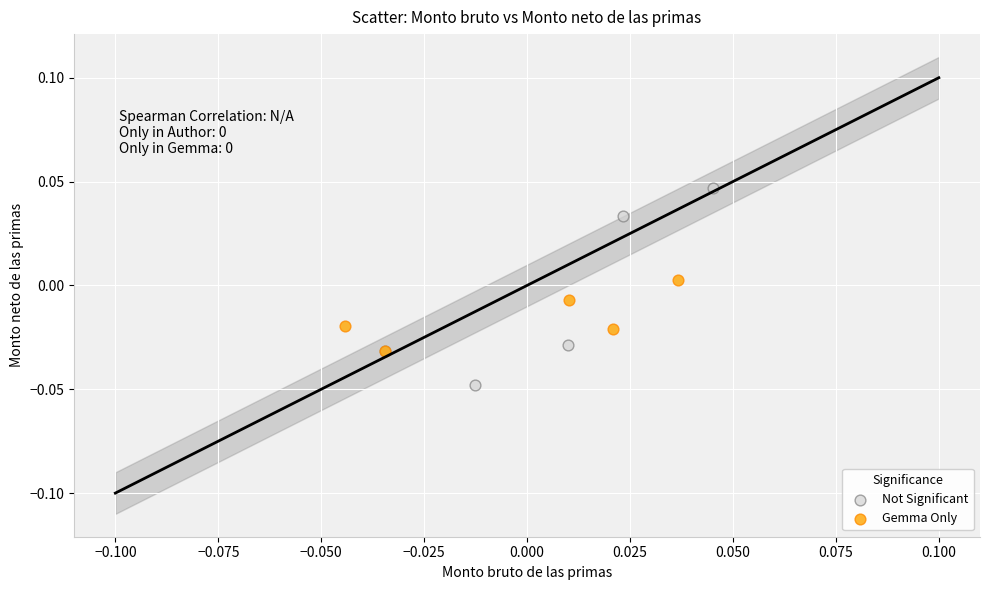

Which series reaches the minimum Y coordinate?

Not Significant